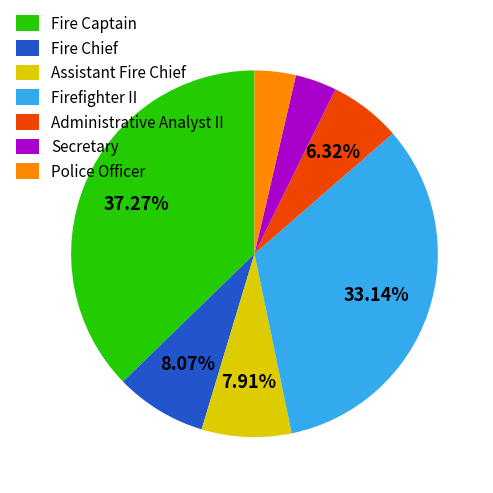

To the nearest percent, what is the combined percentage of Fire Chief and Assistant Fire Chief?

16%